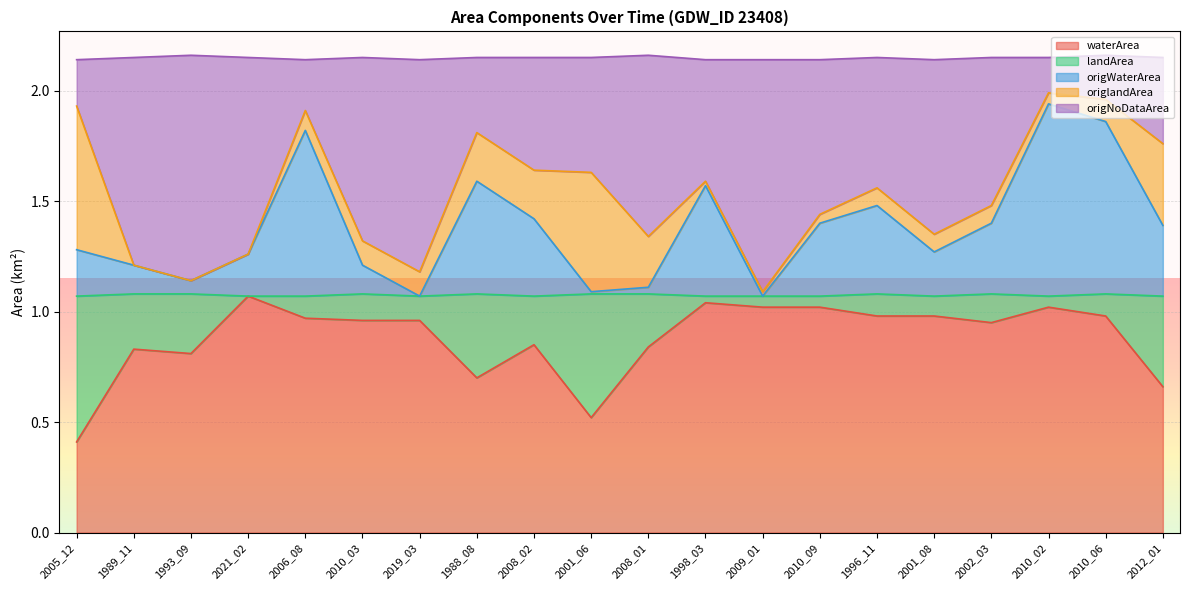

Is it true that waterArea equals 0.5 at 2001_06?

True